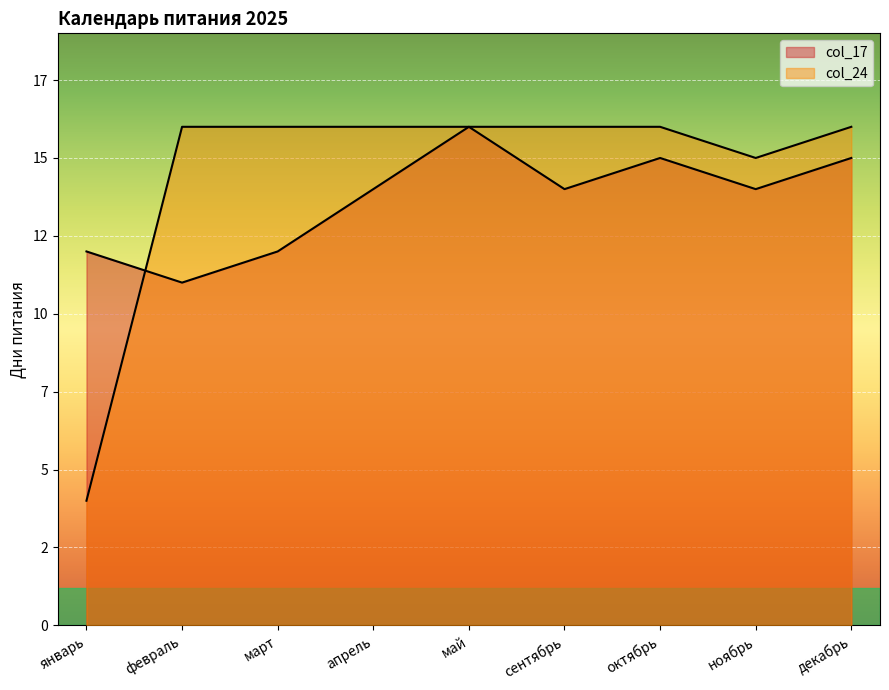

True or false: col_17 has a value of 25 at апрель.

False